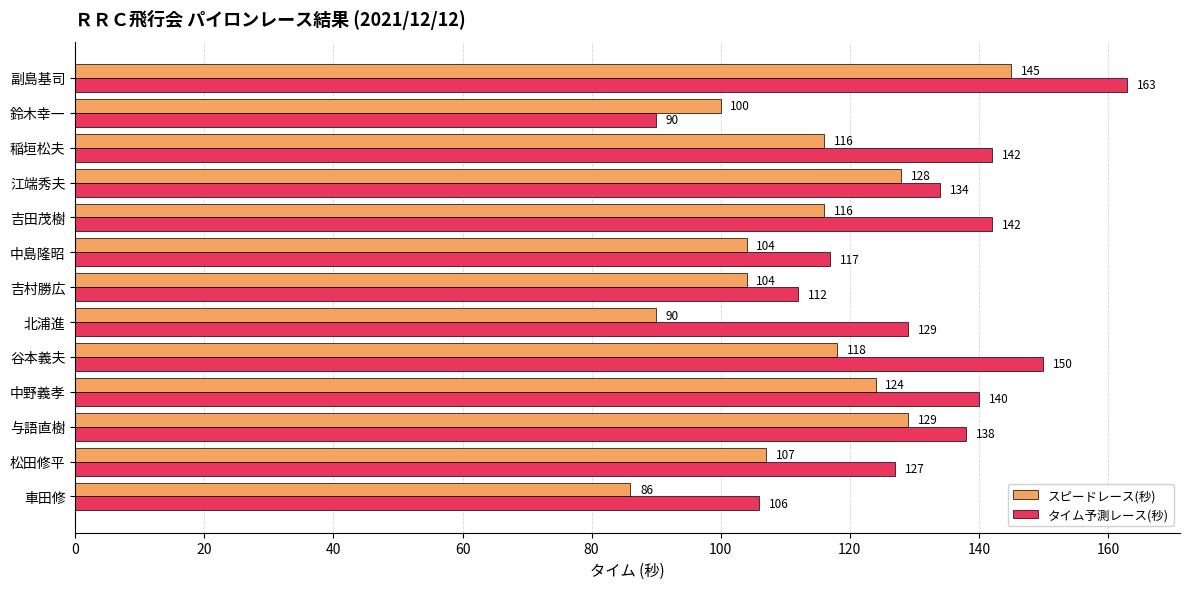

Is the value of スピードレース(秒) at 吉田茂樹 greater than the value of タイム予測レース(秒) at 北浦進?

No